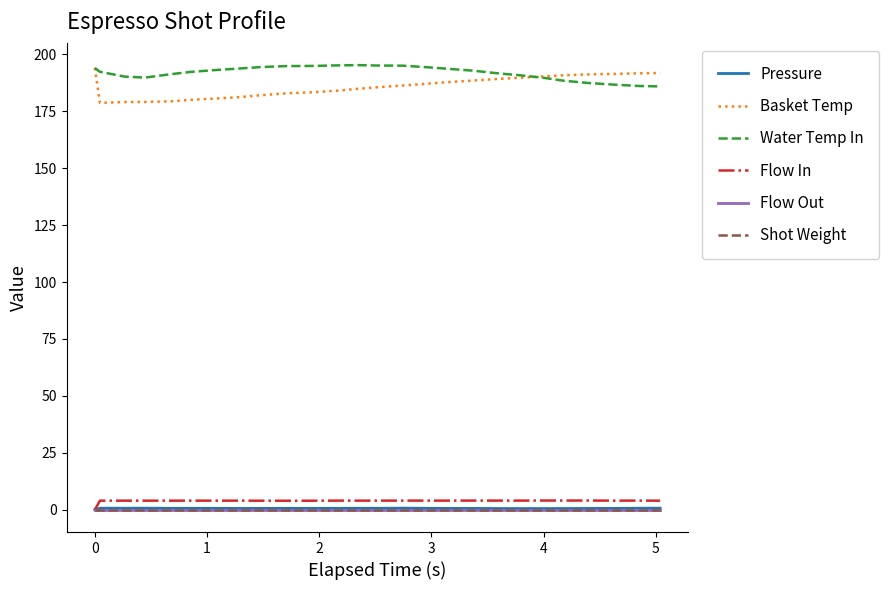

Does the chart display data point markers on the line(s)?

No